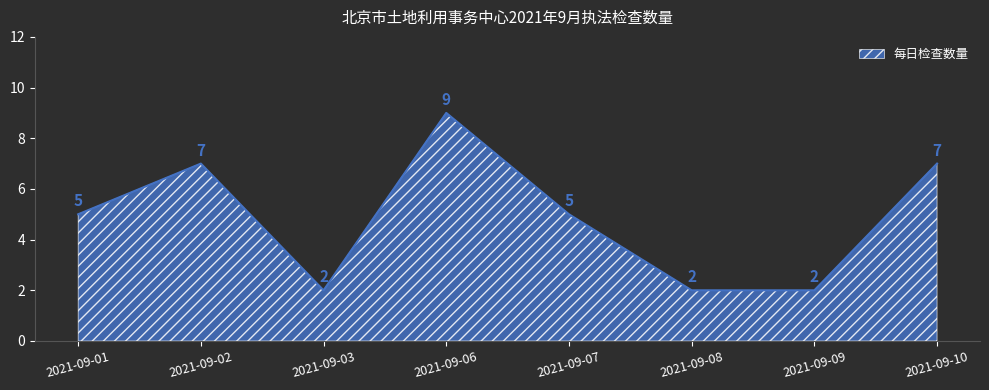

Between 2021-09-01 and 2021-09-06, which is larger?

2021-09-06